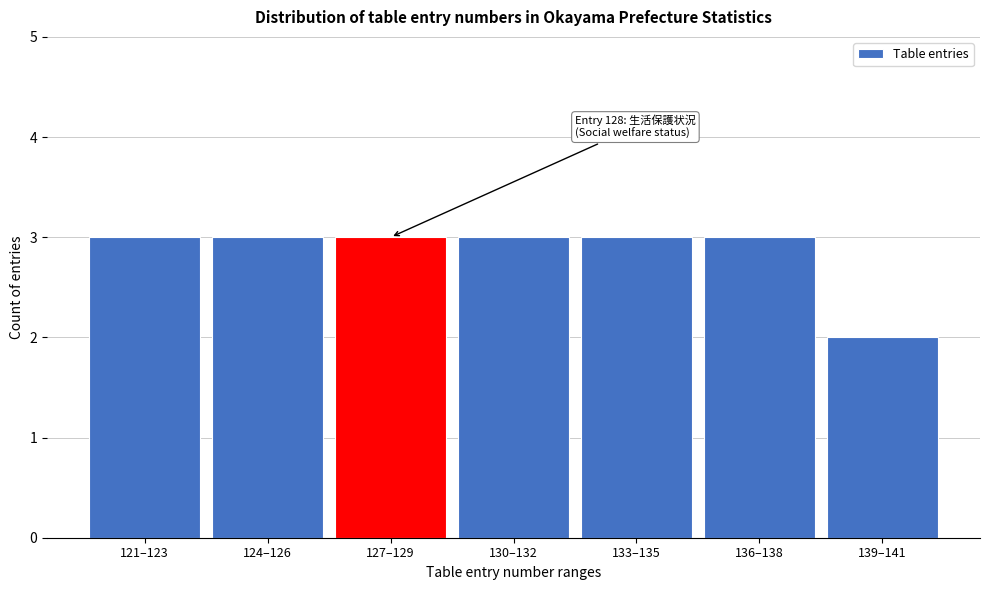

Reading right to left, transcribe all the data shown in this chart.

139–141=2	136–138=3	133–135=3	130–132=3	127–129=3	124–126=3	121–123=3